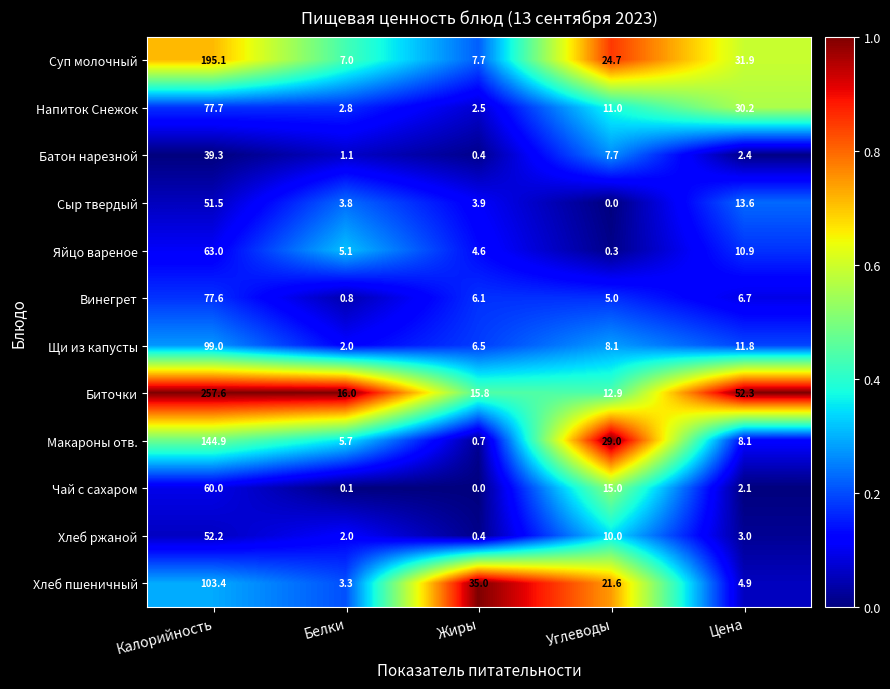

Which series changed the most between Белки and Цена?

Биточки